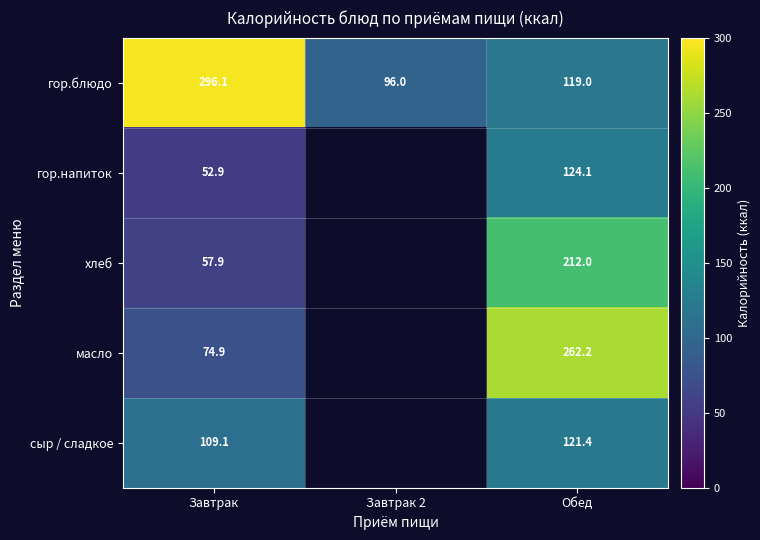

Is it true that гор.напиток equals 124.1 at Обед?

True